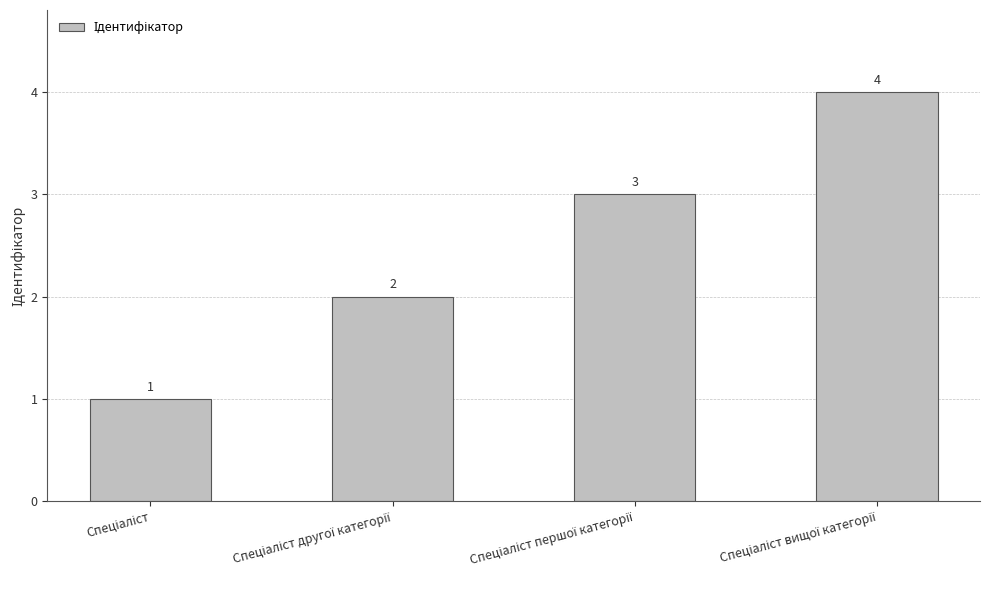

Reading left to right, what are all the values shown in this chart?

1	2	3	4